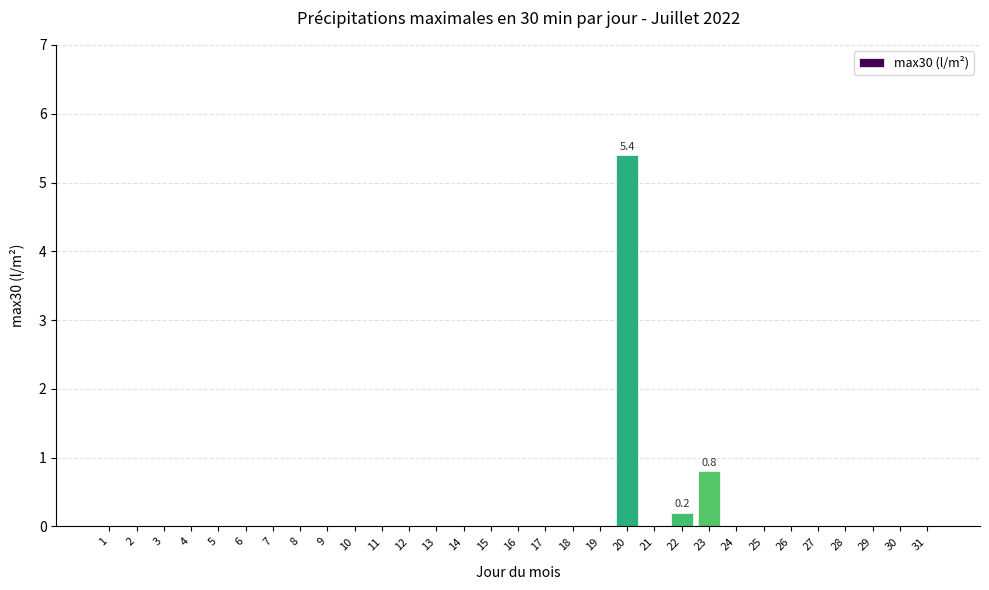

Reading right to left, what are all the values shown in this chart?

31=0.0	30=0.0	29=0.0	28=0.0	27=0.0	26=0.0	25=0.0	24=0.0	23=0.8	22=0.2	21=0.0	20=5.4	19=0.0	18=0.0	17=0.0	16=0.0	15=0.0	14=0.0	13=0.0	12=0.0	11=0.0	10=0.0	9=0.0	8=0.0	7=0.0	6=0.0	5=0.0	4=0.0	3=0.0	2=0.0	1=0.0